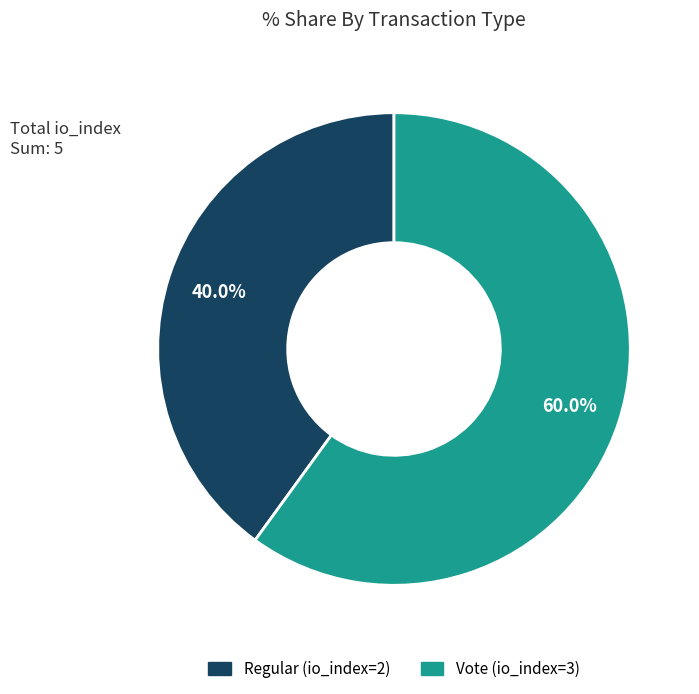

Which slice is the largest?

Vote